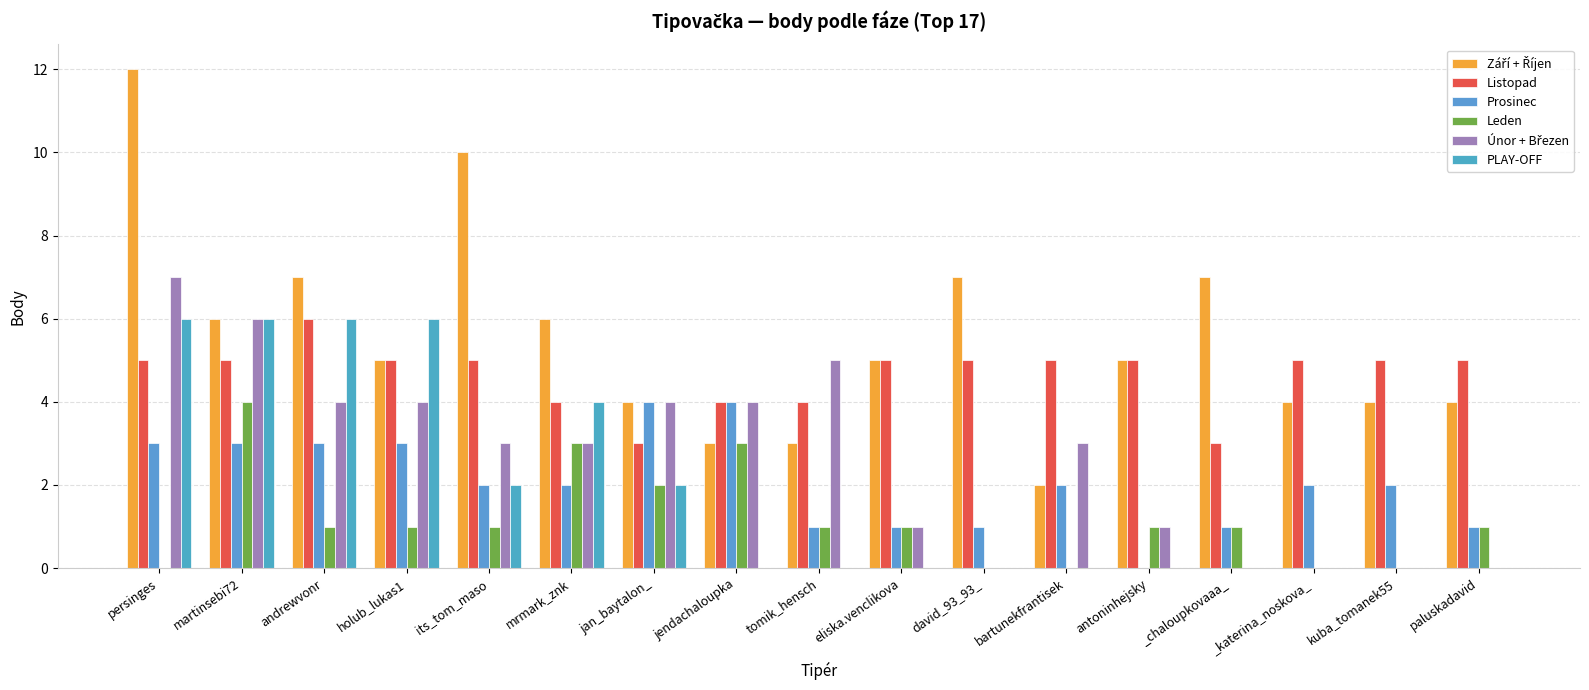

Reading left to right, extract all data points from this chart.

Září + Říjen: persinges=12	martinsebi72=6	andrewvonr=7	holub_lukas1=5	its_tom_maso=10	mrmark_znk=6	jan_baytalon_=4	jendachaloupka=3	tomik_hensch=3	eliska.venclikova=5	david_93_93_=7	bartunekfrantisek=2	antoninhejsky=5	_chaloupkovaaa_=7	_katerina_noskova_=4	kuba_tomanek55=4	paluskadavid=4
Listopad: persinges=5	martinsebi72=5	andrewvonr=6	holub_lukas1=5	its_tom_maso=5	mrmark_znk=4	jan_baytalon_=3	jendachaloupka=4	tomik_hensch=4	eliska.venclikova=5	david_93_93_=5	bartunekfrantisek=5	antoninhejsky=5	_chaloupkovaaa_=3	_katerina_noskova_=5	kuba_tomanek55=5	paluskadavid=5
Prosinec: persinges=3	martinsebi72=3	andrewvonr=3	holub_lukas1=3	its_tom_maso=2	mrmark_znk=2	jan_baytalon_=4	jendachaloupka=4	tomik_hensch=1	eliska.venclikova=1	david_93_93_=1	bartunekfrantisek=2	antoninhejsky=0	_chaloupkovaaa_=1	_katerina_noskova_=2	kuba_tomanek55=2	paluskadavid=1
Leden: persinges=0	martinsebi72=4	andrewvonr=1	holub_lukas1=1	its_tom_maso=1	mrmark_znk=3	jan_baytalon_=2	jendachaloupka=3	tomik_hensch=1	eliska.venclikova=1	david_93_93_=0	bartunekfrantisek=0	antoninhejsky=1	_chaloupkovaaa_=1	_katerina_noskova_=0	kuba_tomanek55=0	paluskadavid=1
Únor + Březen: persinges=7	martinsebi72=6	andrewvonr=4	holub_lukas1=4	its_tom_maso=3	mrmark_znk=3	jan_baytalon_=4	jendachaloupka=4	tomik_hensch=5	eliska.venclikova=1	david_93_93_=0	bartunekfrantisek=3	antoninhejsky=1	_chaloupkovaaa_=0	_katerina_noskova_=0	kuba_tomanek55=0	paluskadavid=0
PLAY-OFF: persinges=6	martinsebi72=6	andrewvonr=6	holub_lukas1=6	its_tom_maso=2	mrmark_znk=4	jan_baytalon_=2	jendachaloupka=0	tomik_hensch=0	eliska.venclikova=0	david_93_93_=0	bartunekfrantisek=0	antoninhejsky=0	_chaloupkovaaa_=0	_katerina_noskova_=0	kuba_tomanek55=0	paluskadavid=0